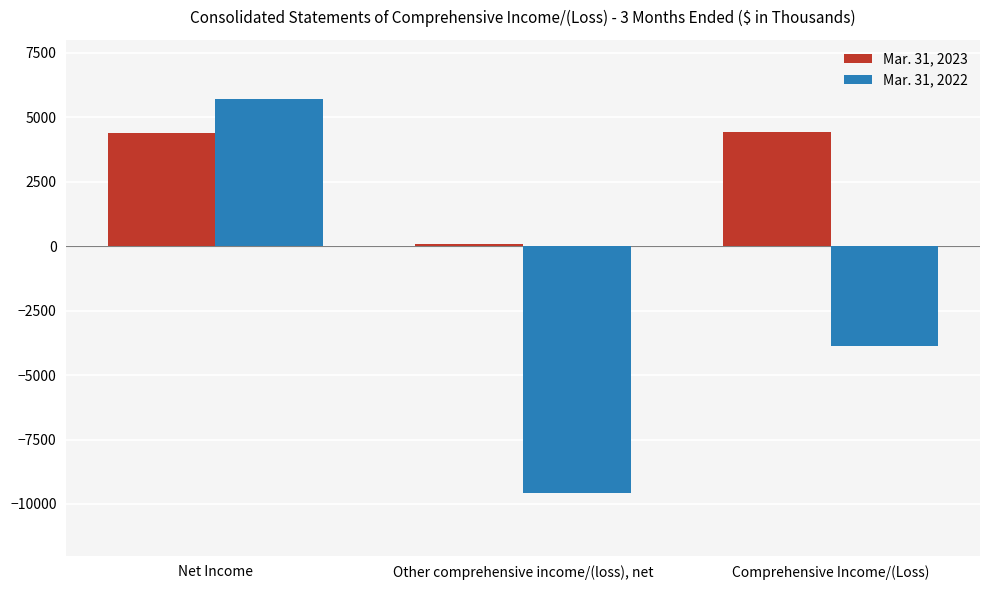

What is the greatest value displayed?

5715